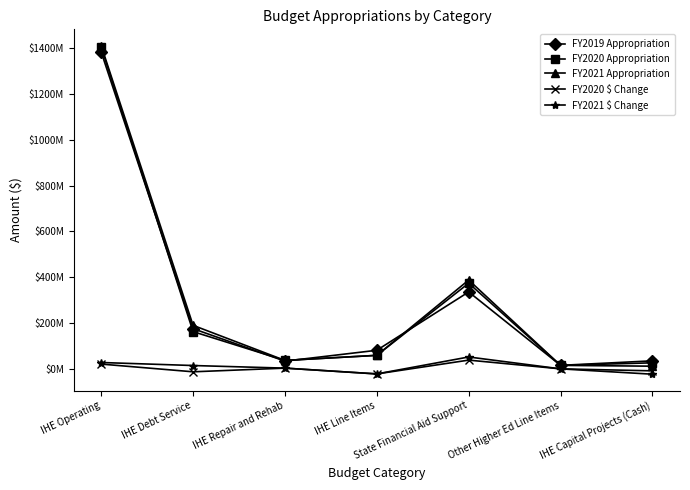

Is this an area chart (filled region under the line)?

No